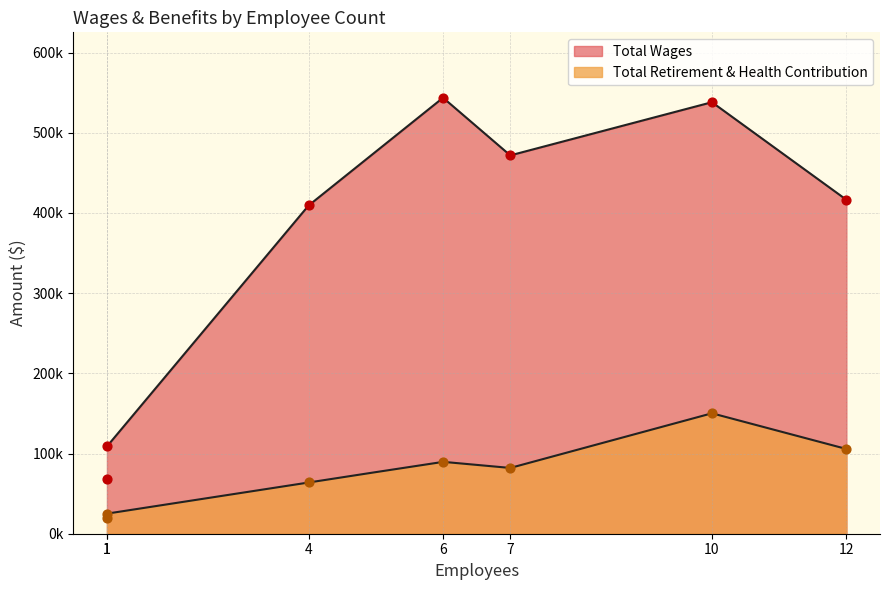

What are all the series names shown in the legend?

Total Wages, Total Retirement & Health Contribution